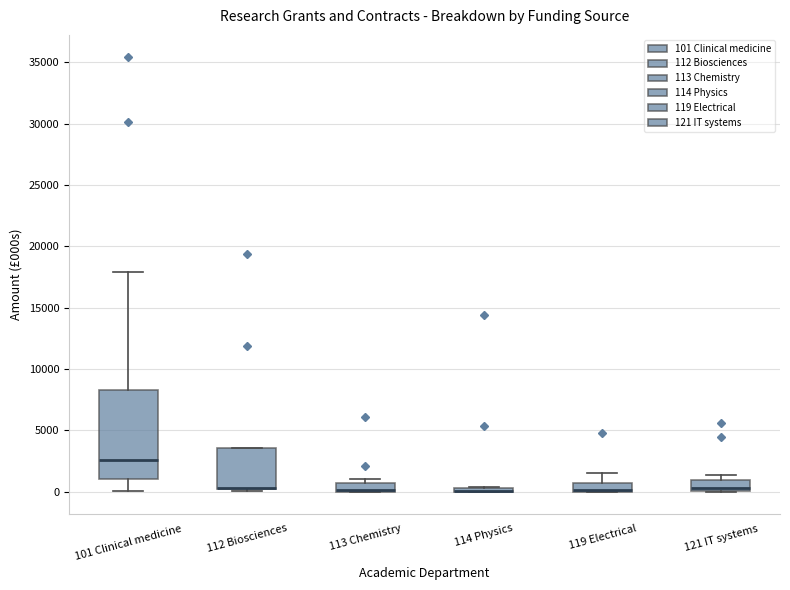

Comparing the boxes themselves (not the whiskers), which one is the tallest?

101 Clinical medicine